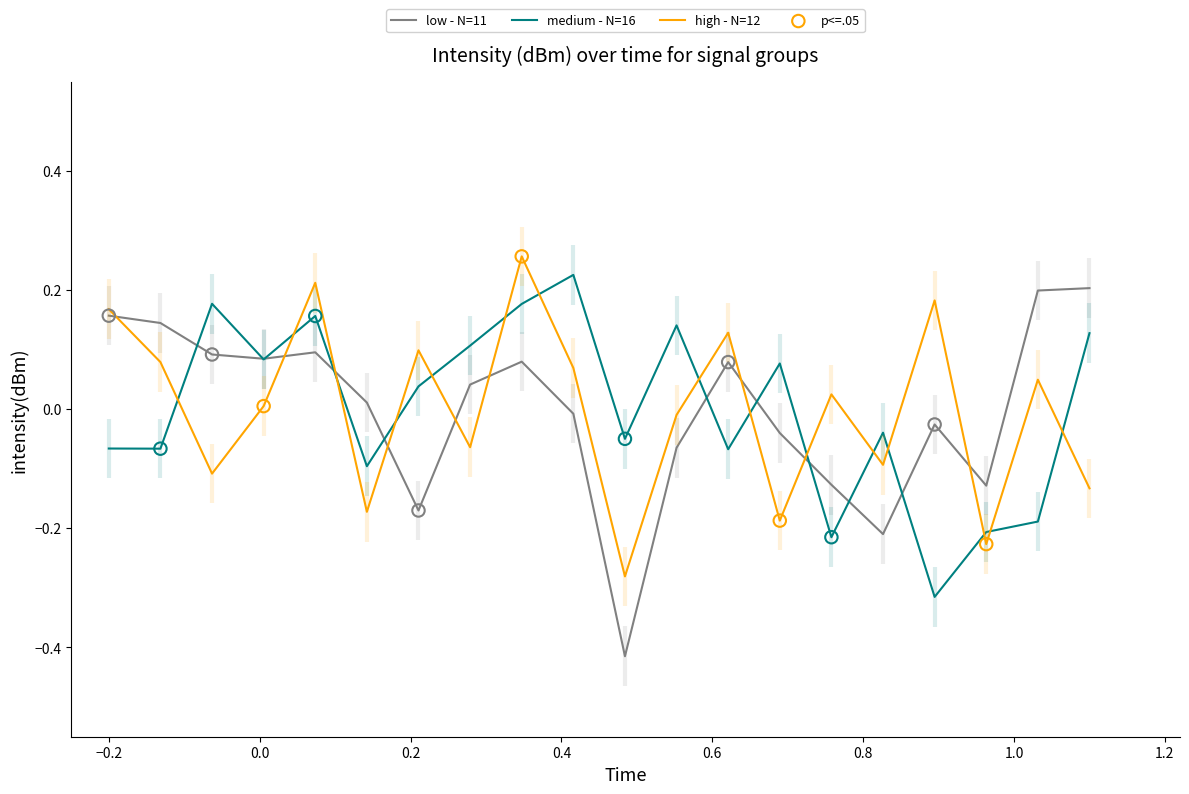

Which series has the largest total across all categories?

medium - N=16